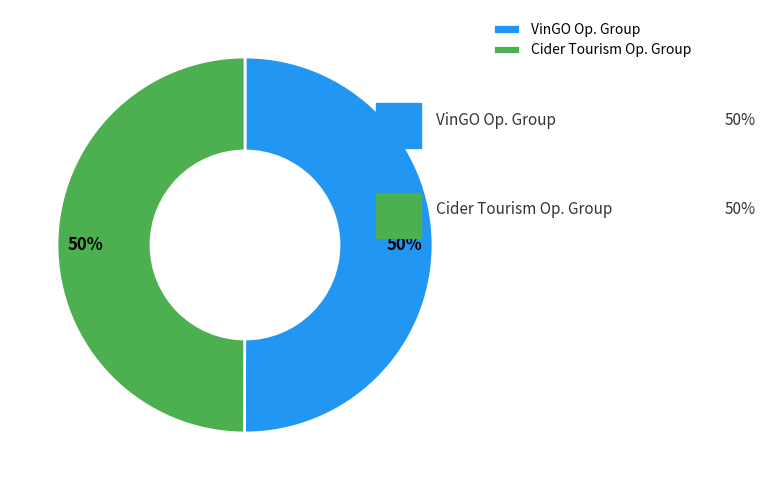

What is the ratio of the value at Cider Tourism Op. Group to the value at VinGO Op. Group?

1.0